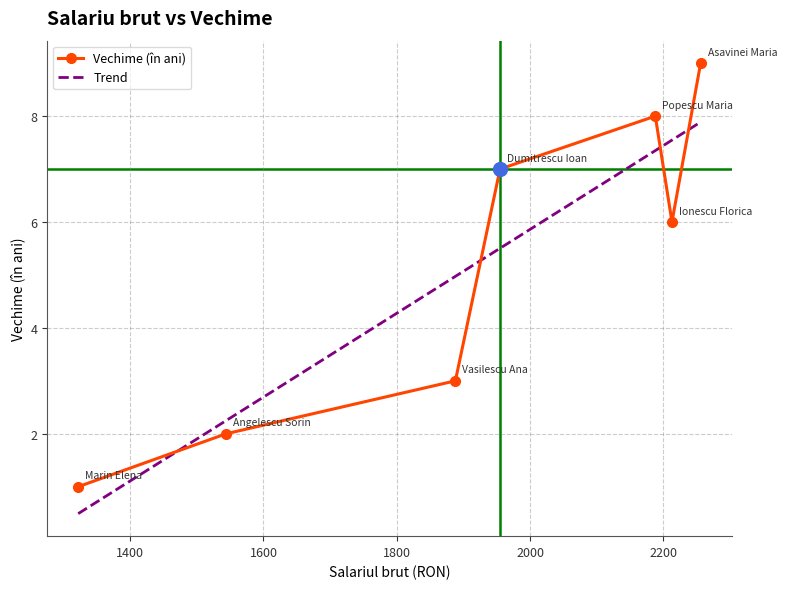

At which category does the chart reach its minimum across all series?

Marin Elena